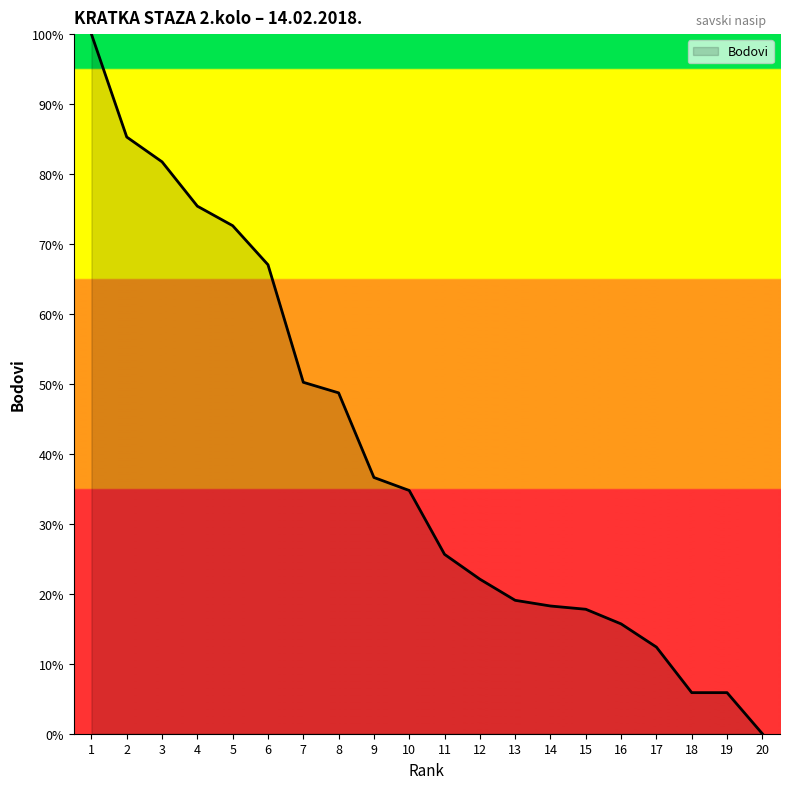

Is it true that the value at 13 is 19.1?

True